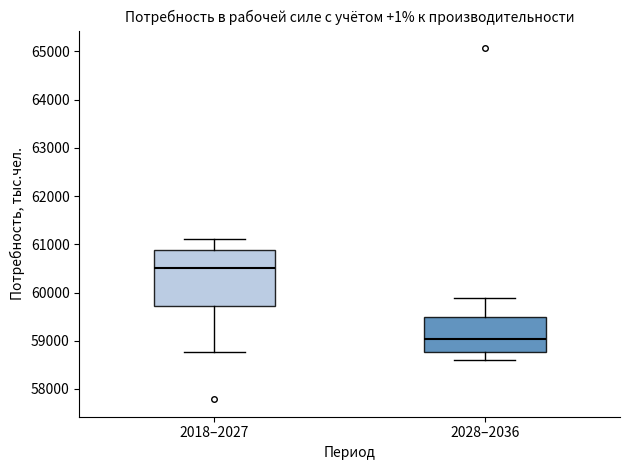

Which box is the tallest, from its lower edge to its upper edge?

2018–2027